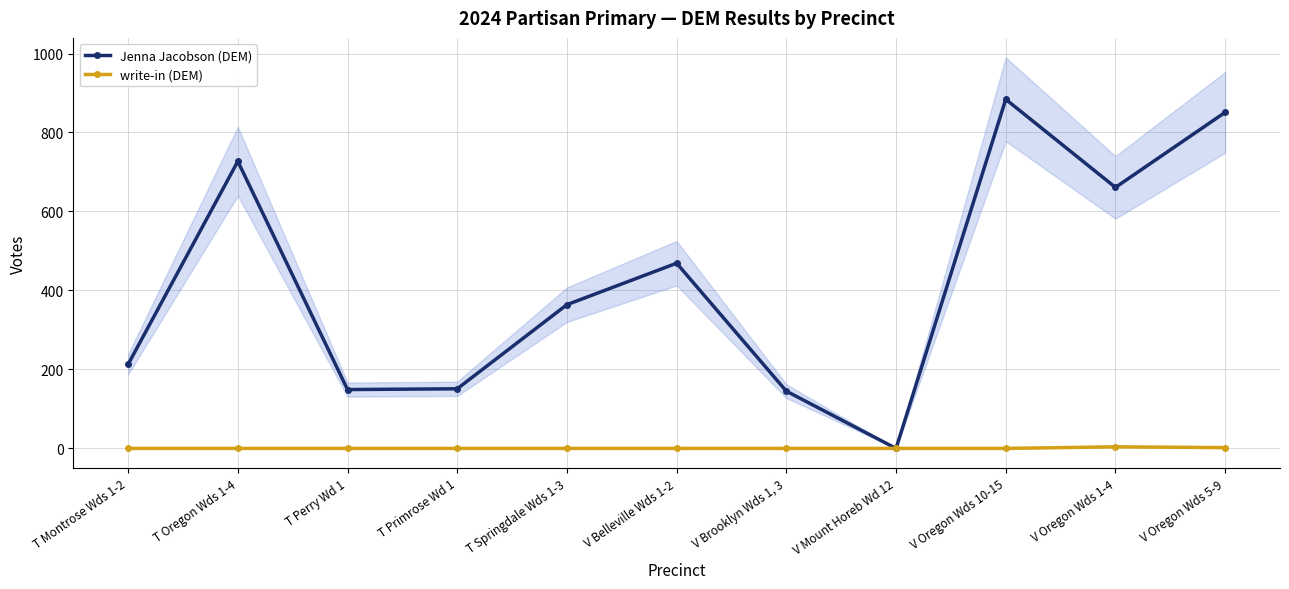

Is it true that Jenna Jacobson (DEM) equals 396 at V Mount Horeb Wd 12?

False